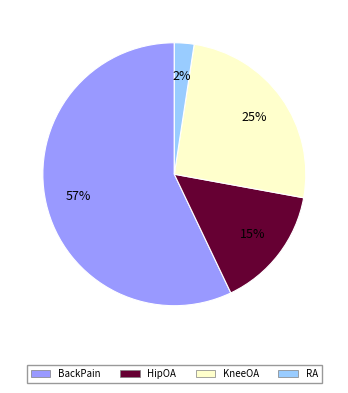

To the nearest percent, what is the average slice percentage?

25%